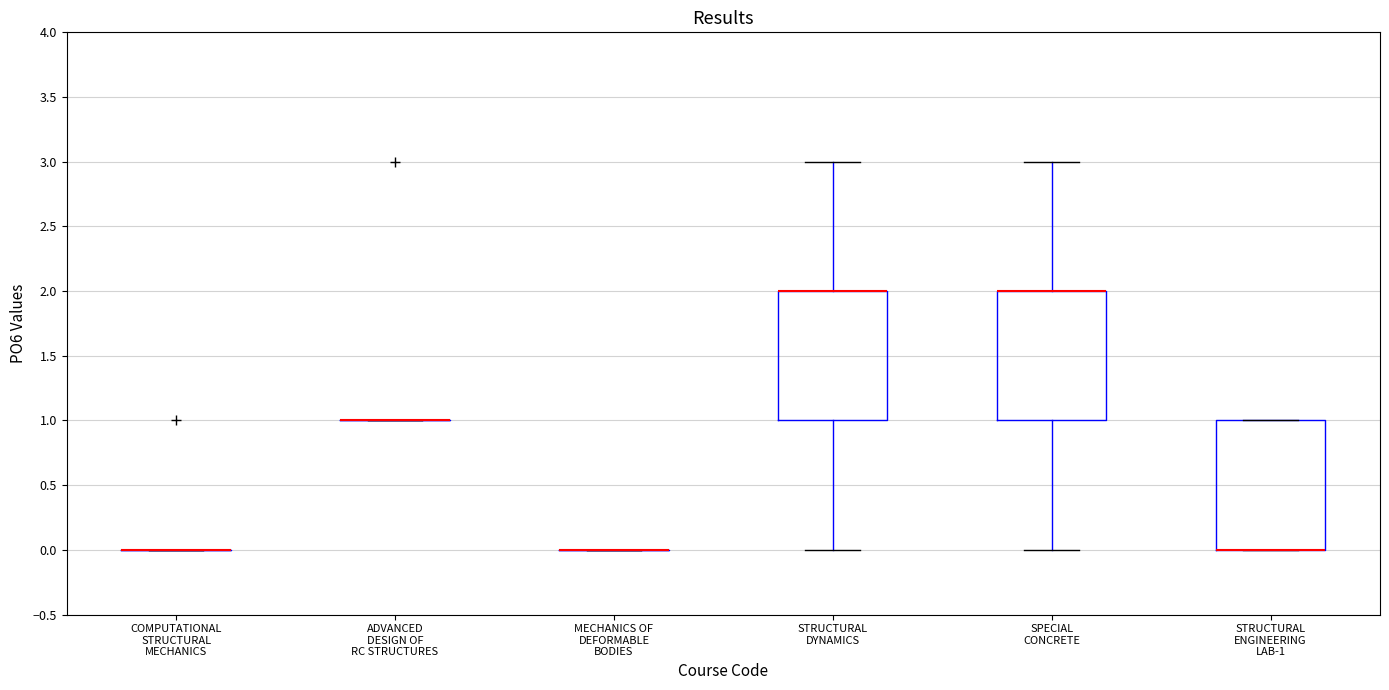

Reading left to right, transcribe this box plot: for each box, give where its median line is, the range the box spans, and where its two whiskers end, as read against the y-axis. The values are not printed on the chart, so give them approximately, as read against the axis.

COMPUTATIONAL STRUCTURAL MECHANICS: box collapsed to a line at 0, whiskers 0 to 0
ADVANCED DESIGN OF RC STRUCTURES: box collapsed to a line at 1, whiskers 1 to 1
MECHANICS OF DEFORMABLE BODIES: box collapsed to a line at 0, whiskers 0 to 0
STRUCTURAL DYNAMICS: median 2 (drawn on the box's upper edge), box 1 to 2, whiskers 0 to 3
SPECIAL CONCRETE: median 2 (drawn on the box's upper edge), box 1 to 2, whiskers 0 to 3
STRUCTURAL ENGINEERING LAB-1: median 0 (drawn on the box's lower edge), box 0 to 1, whiskers 0 to 1